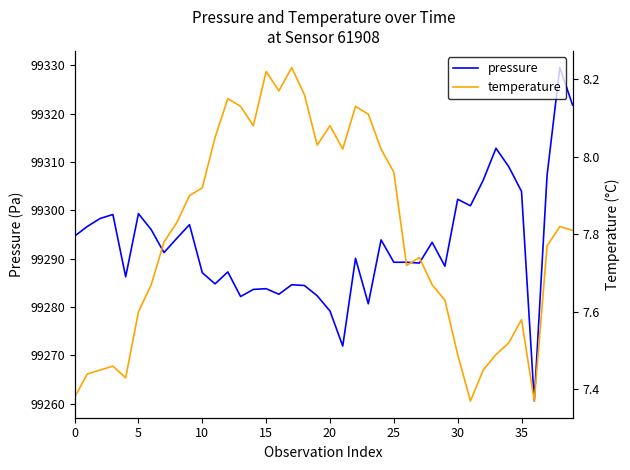

In pressure, how many points are higher than both neighbors (excluding endpoints)?

12